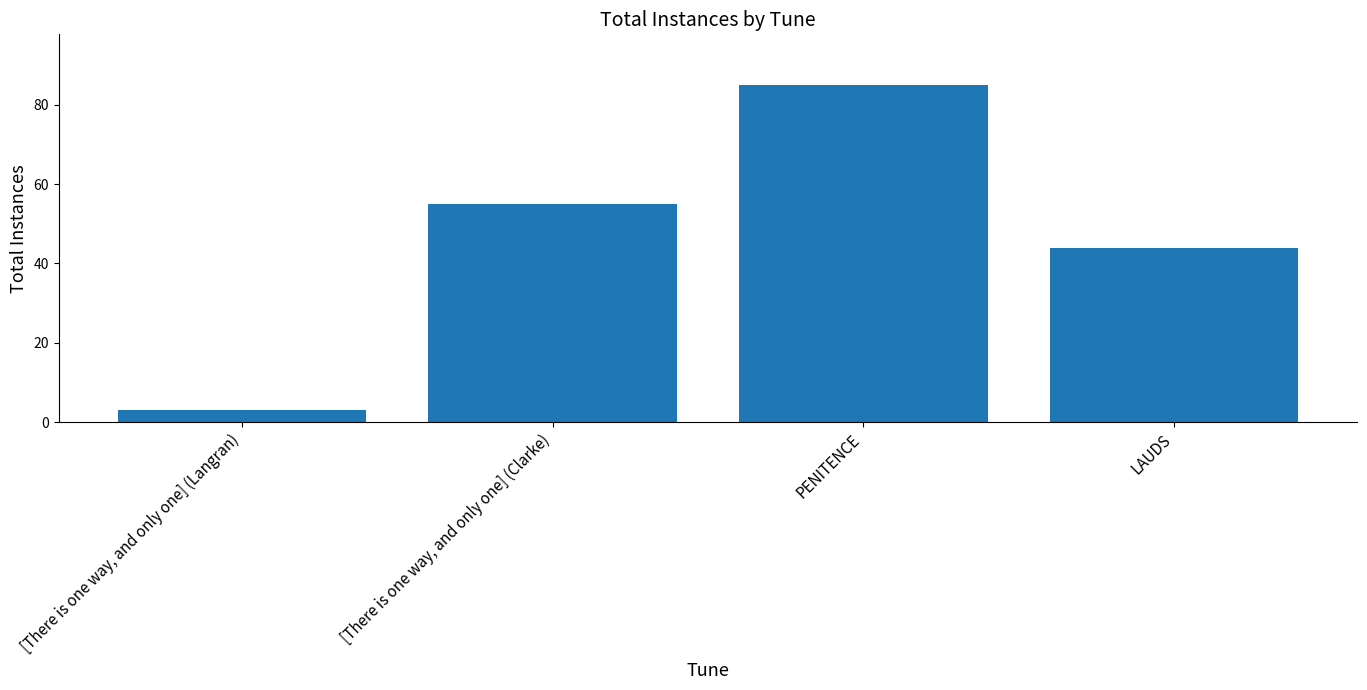

What is the change in value from PENITENCE to LAUDS?

-41